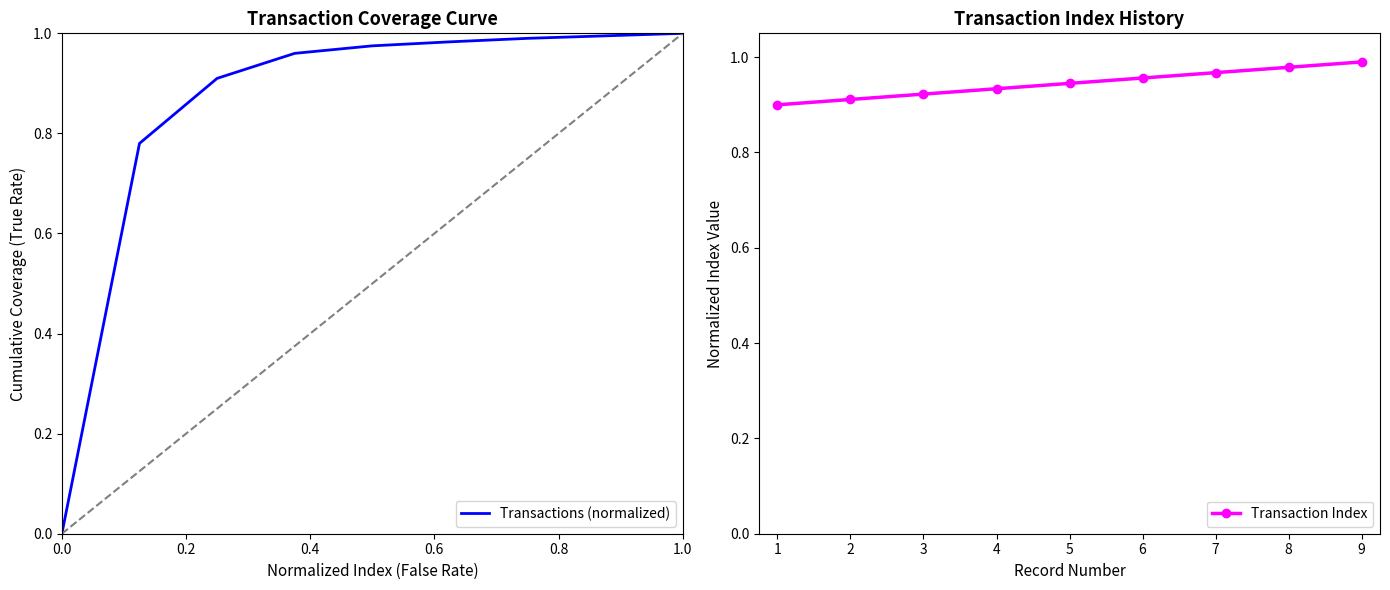

True or false: Transaction Index and Transactions (normalized) cross at least once.

True